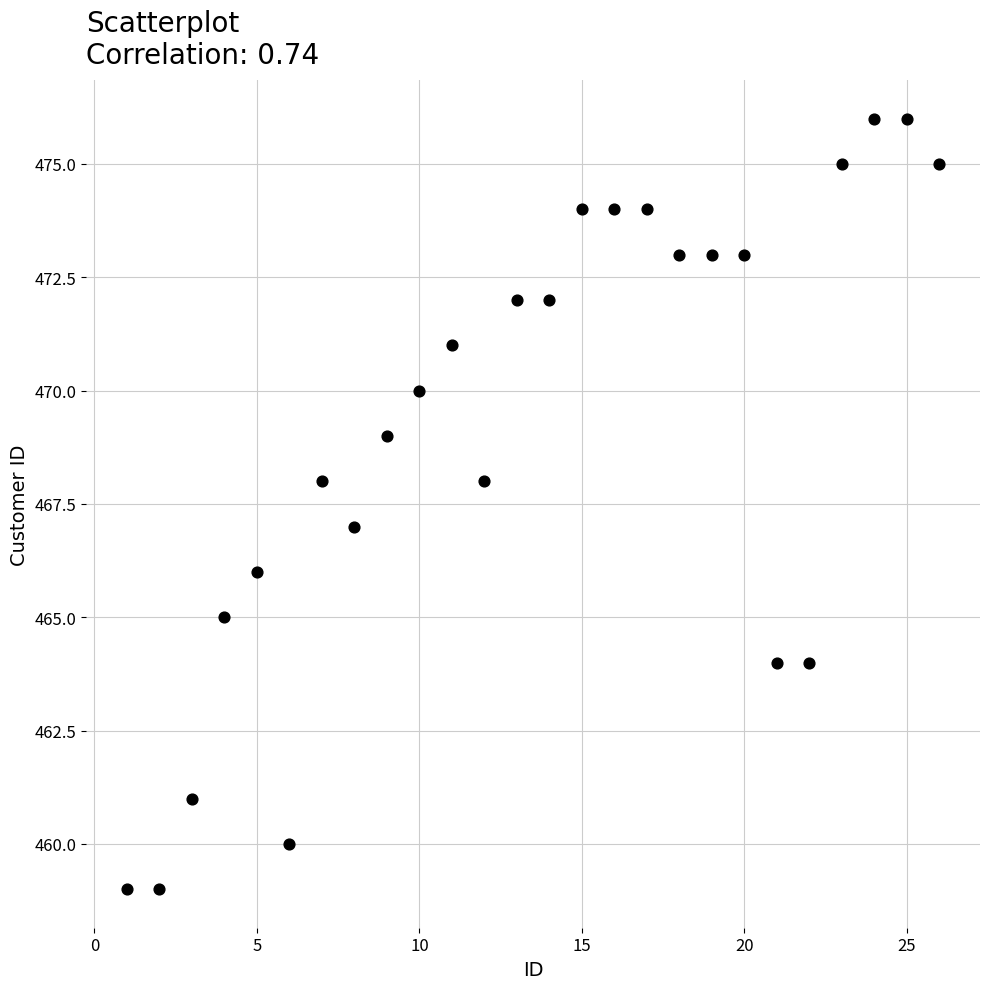

What is the range of X values (max minus min)?

25